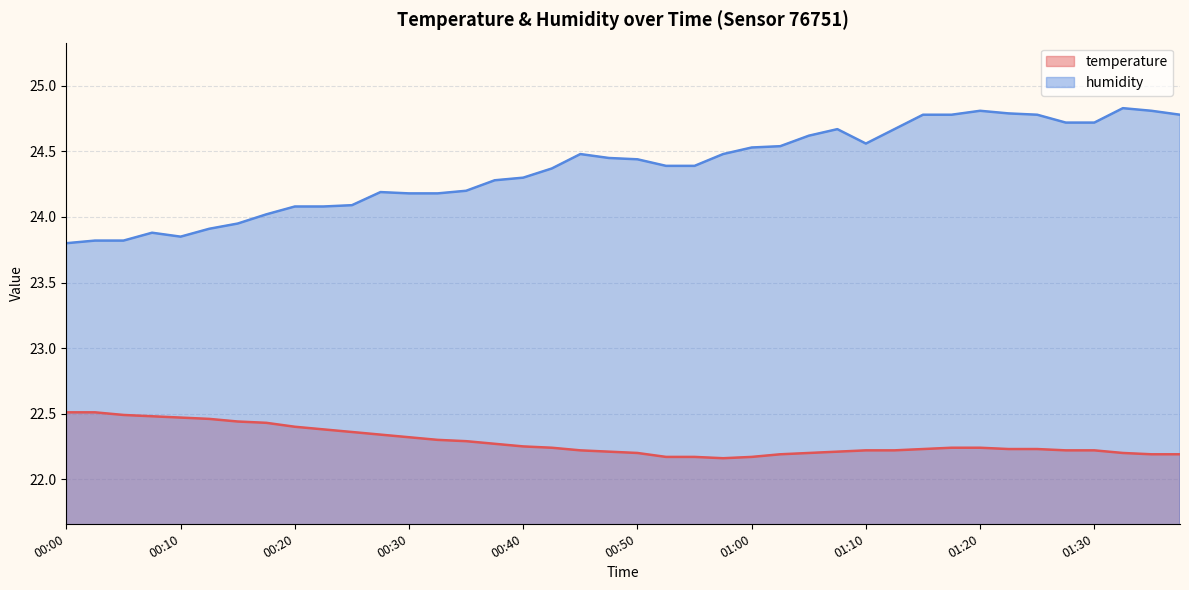

How many lines are shown in the chart?

2